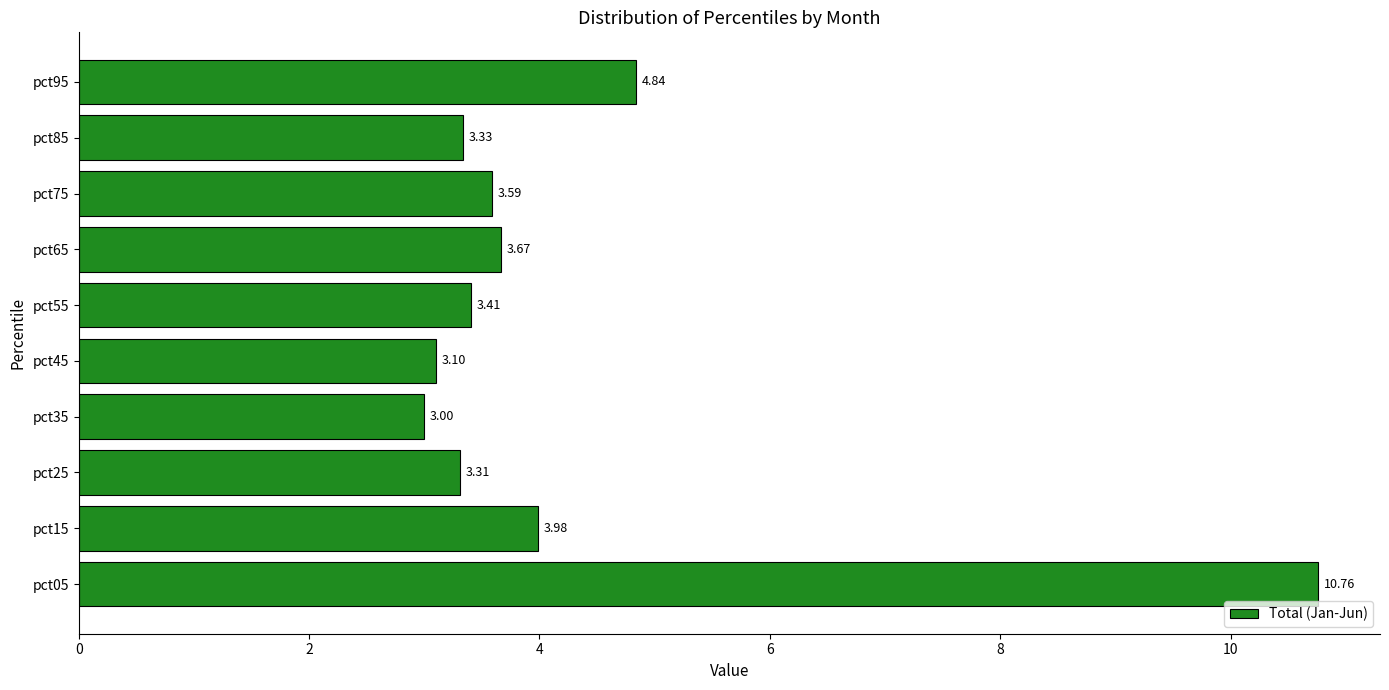

Are the bars grouped side by side (vs. stacked)?

No